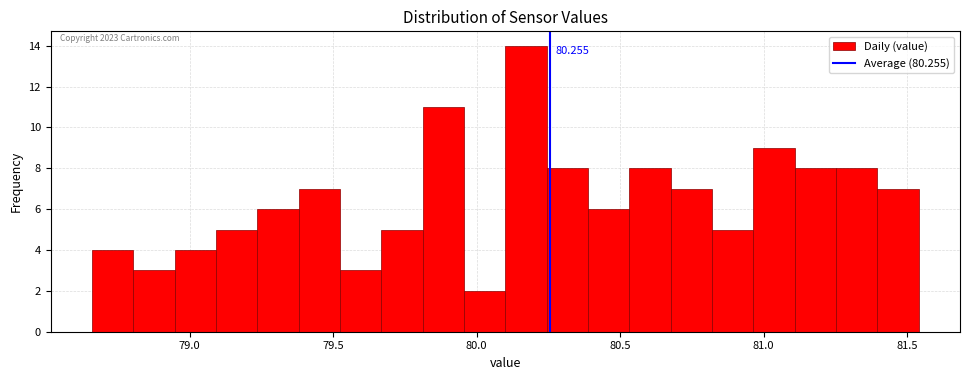

Around what value on the x-axis is the tallest bar? Give the approximate position of its centre, as read against the axis.

80.15